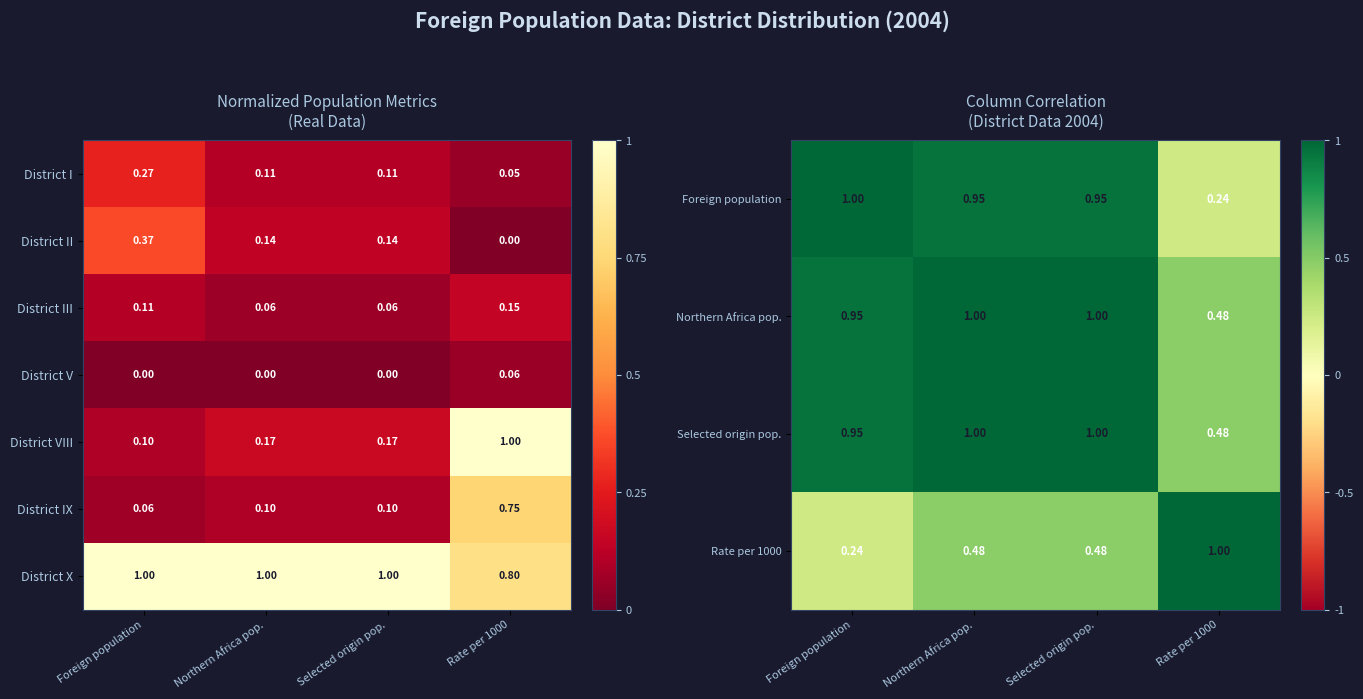

How many categories are shown in the chart?

4